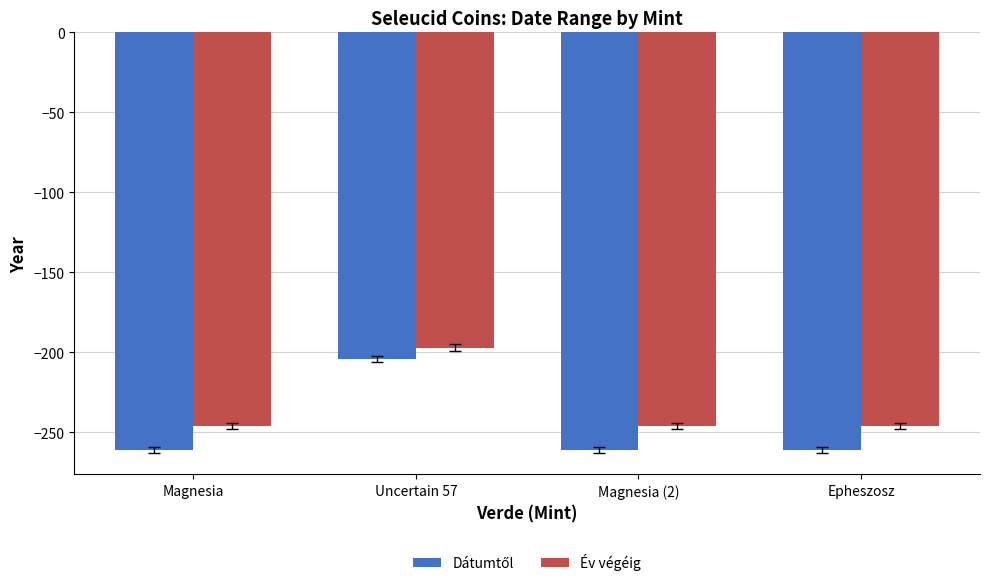

What is the label of the 1st bar from the right?

Epheszosz